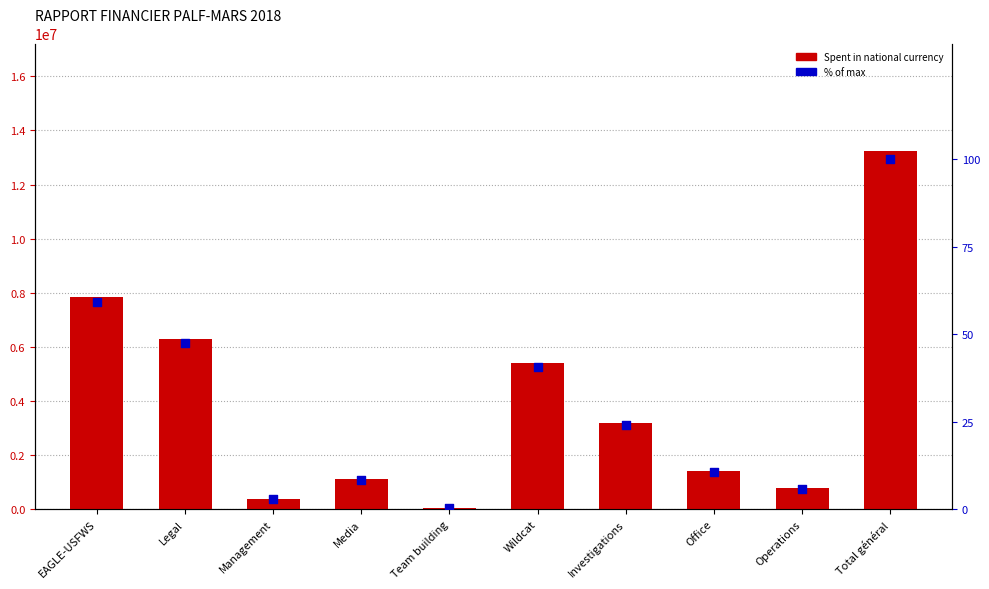

Which series contains the highest Y value?

Spent in national currency